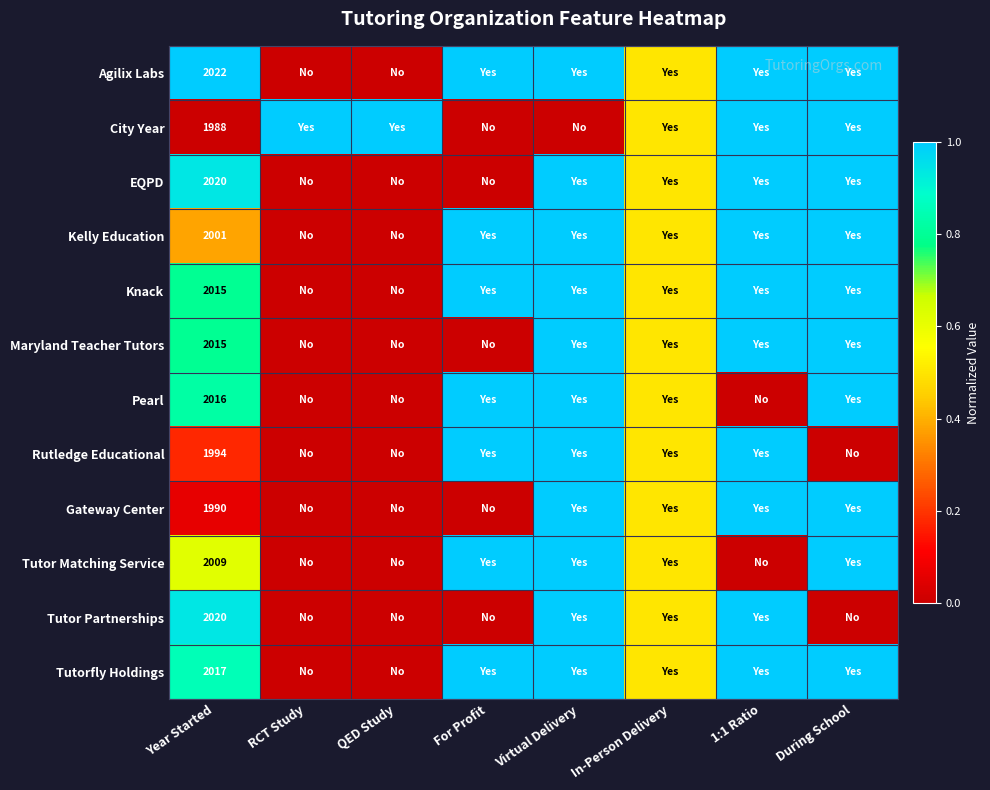

The Agilix Labs series shows 2022.0 at Year Started. True or false?

True